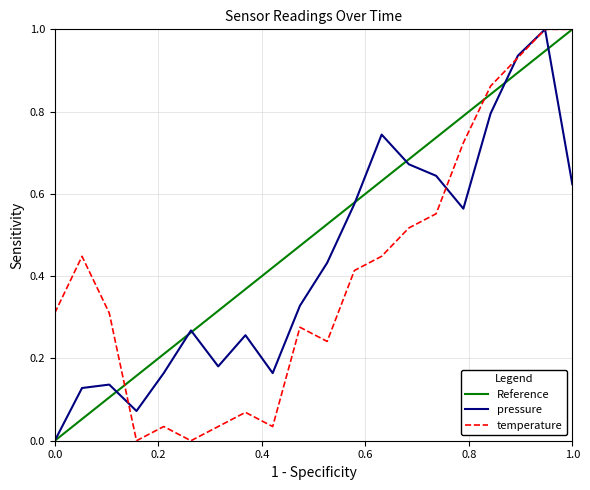

Which series has the largest total across all categories?

pressure